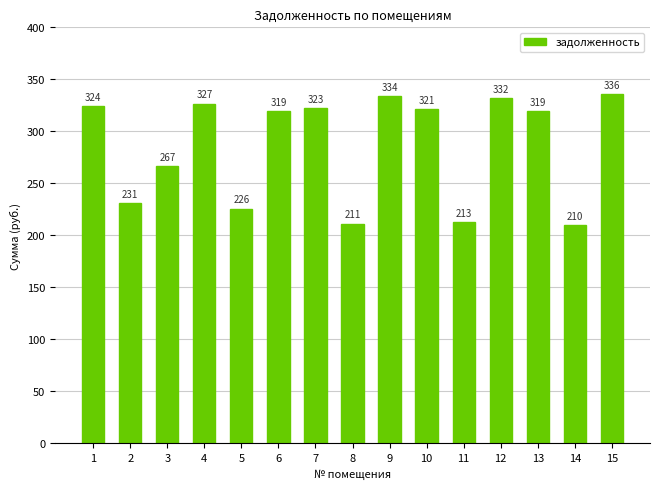

How many bars are there in total?

15